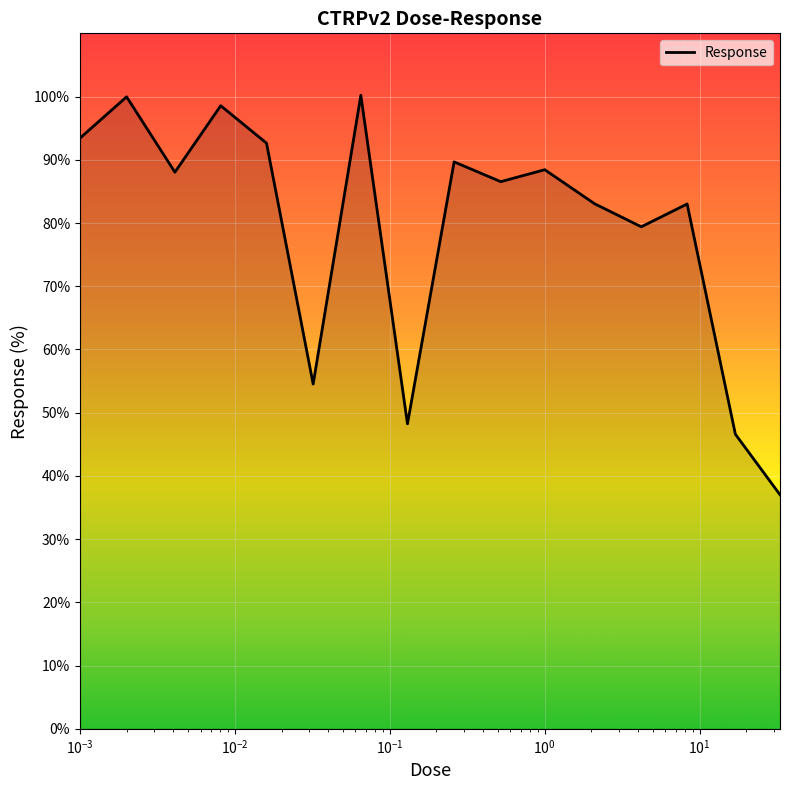

What is the maximum value shown in the chart?

100.2